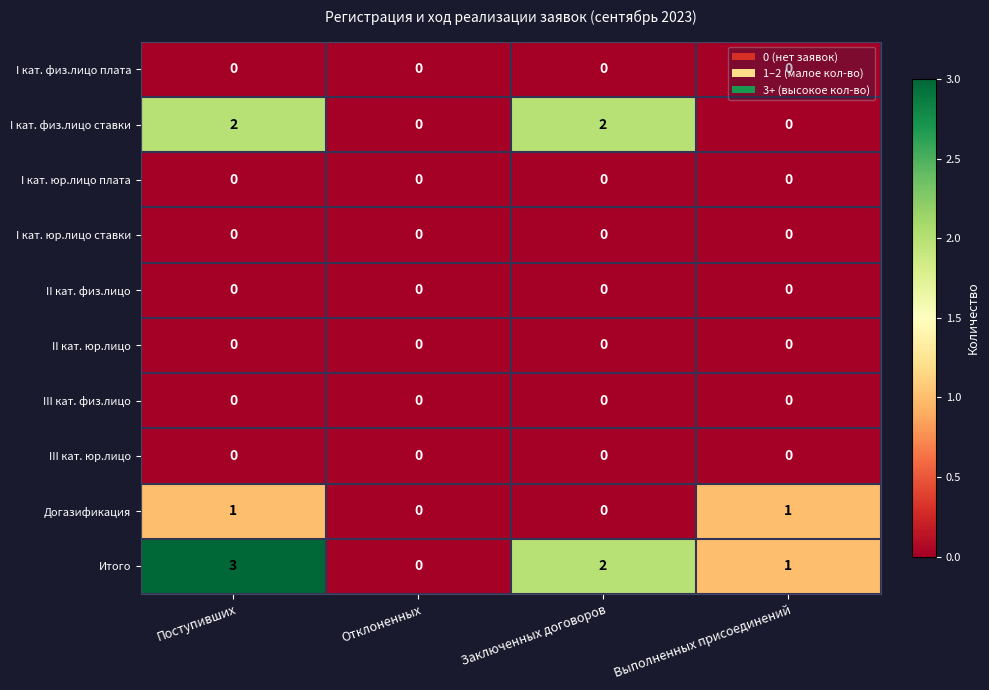

What is the total value across all series at Заключенных договоров?

4